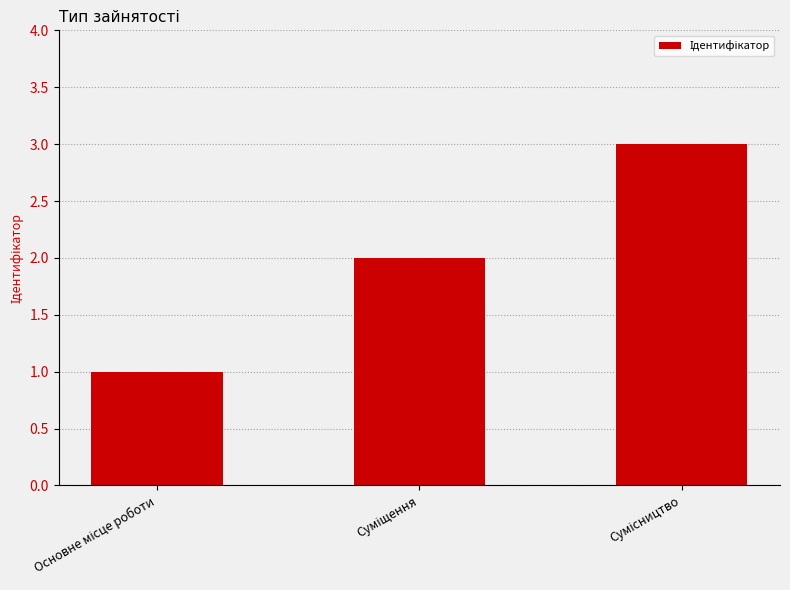

What is the maximum value shown in the chart?

3